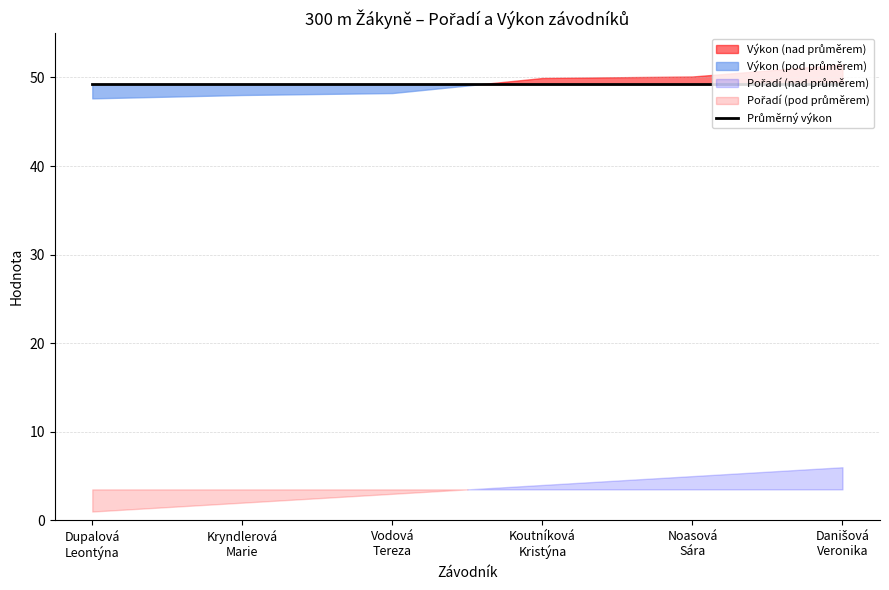

Rank the series by their maximum value, from lowest to highest.

Pořadí, Výkon